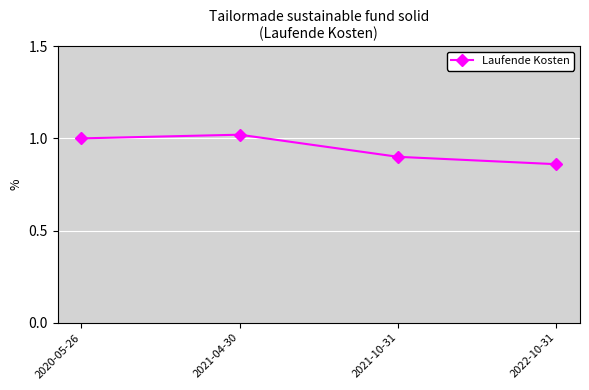

List the labels in order of value, largest first.

2021-04-30, 2020-05-26, 2021-10-31, 2022-10-31